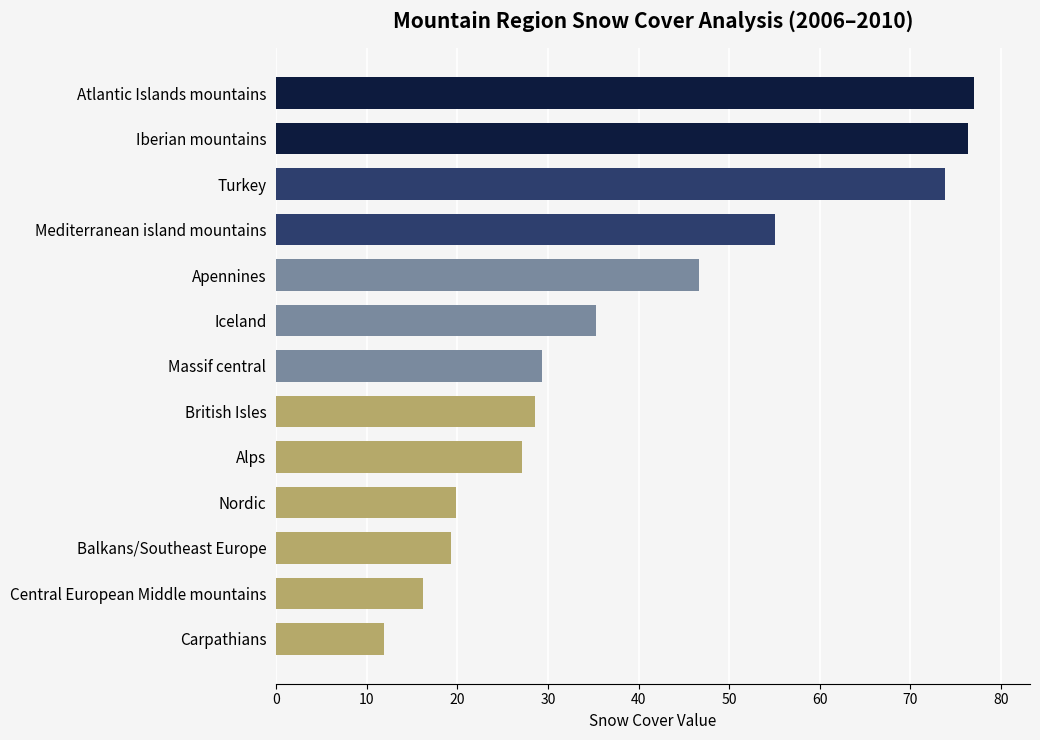

What is the difference between the second highest and minimum values?

64.4